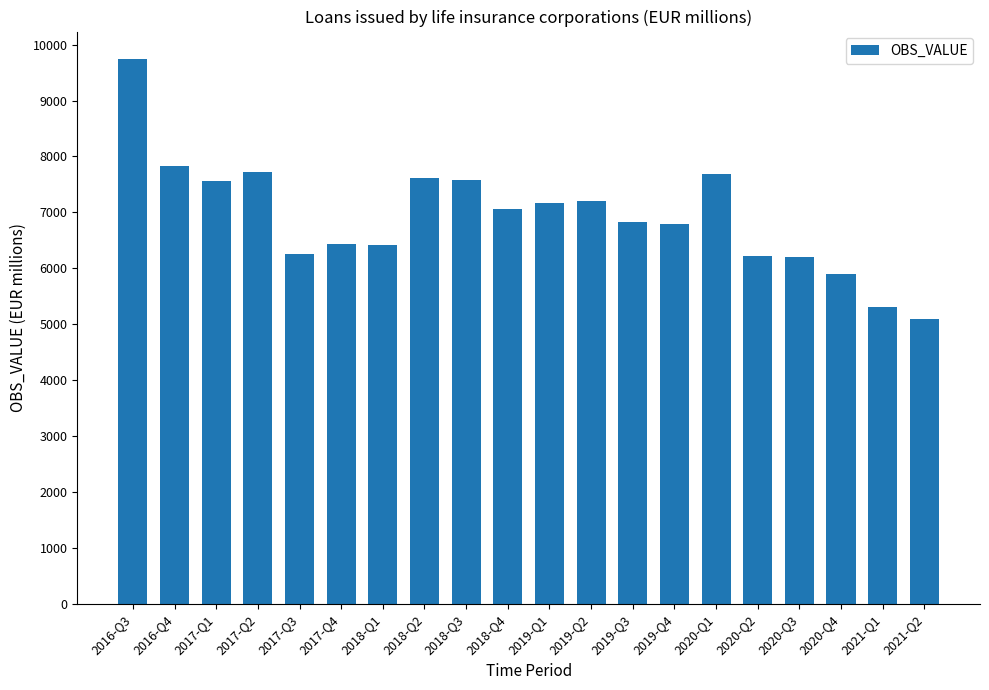

What is the minimum value shown in the chart?

5089.0